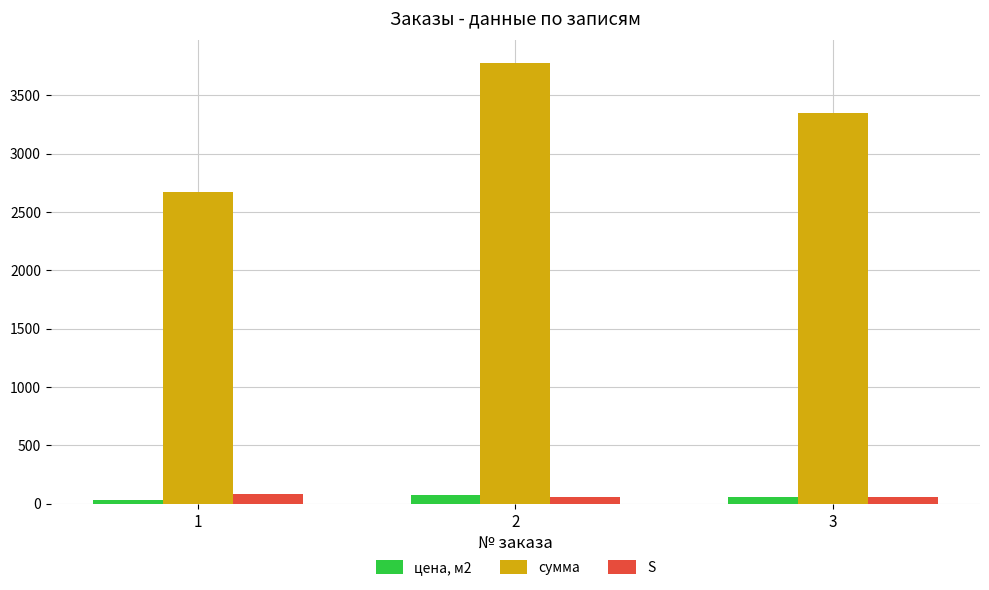

What is the difference between the highest and lowest values at 3?

3288